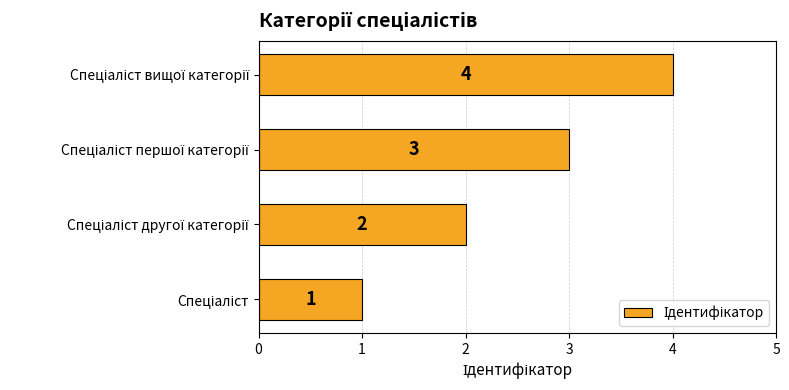

What is the maximum value shown in the chart?

4